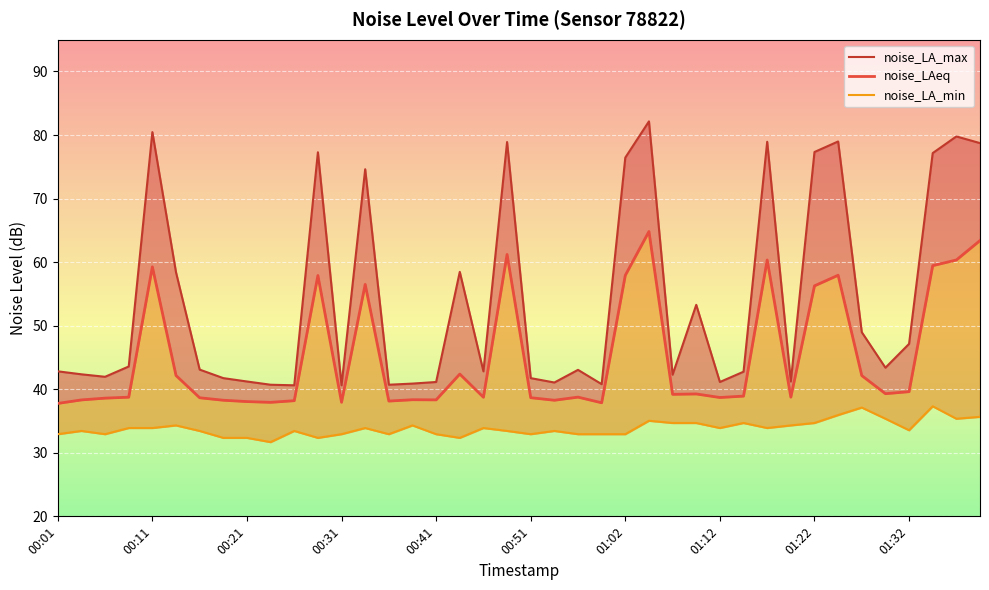

The noise_LAeq series shows 16.2 at 18. True or false?

False